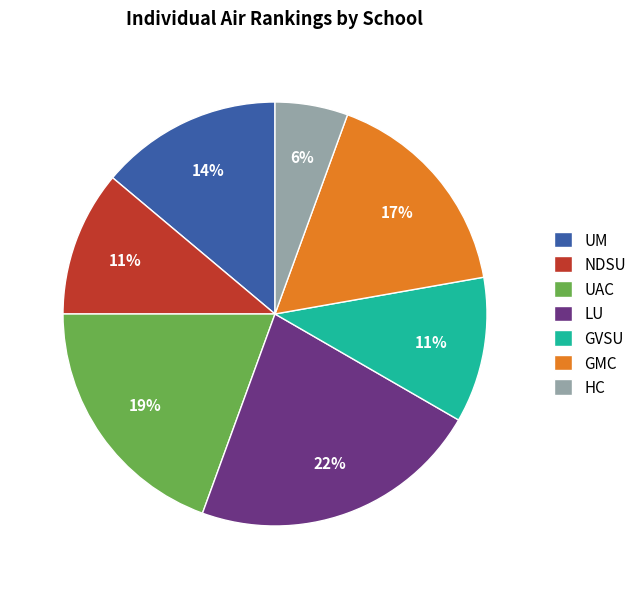

True or false: HC accounts for 1% of the total.

False